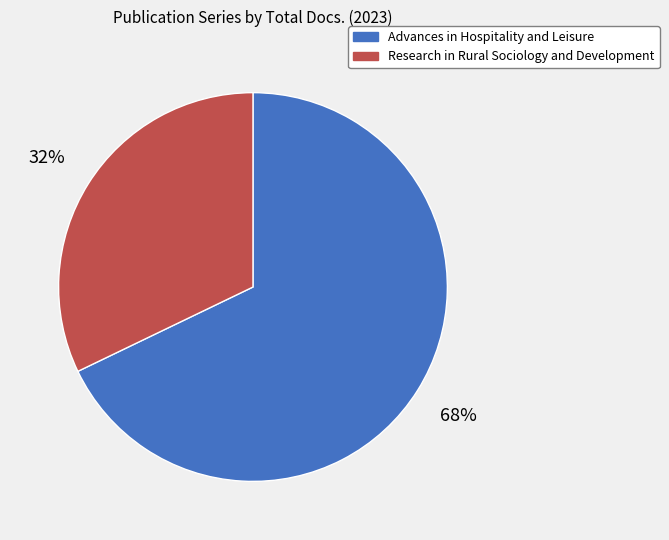

Which has a higher value, Advances in Hospitality and Leisure or Research in Rural Sociology and Development?

Advances in Hospitality and Leisure